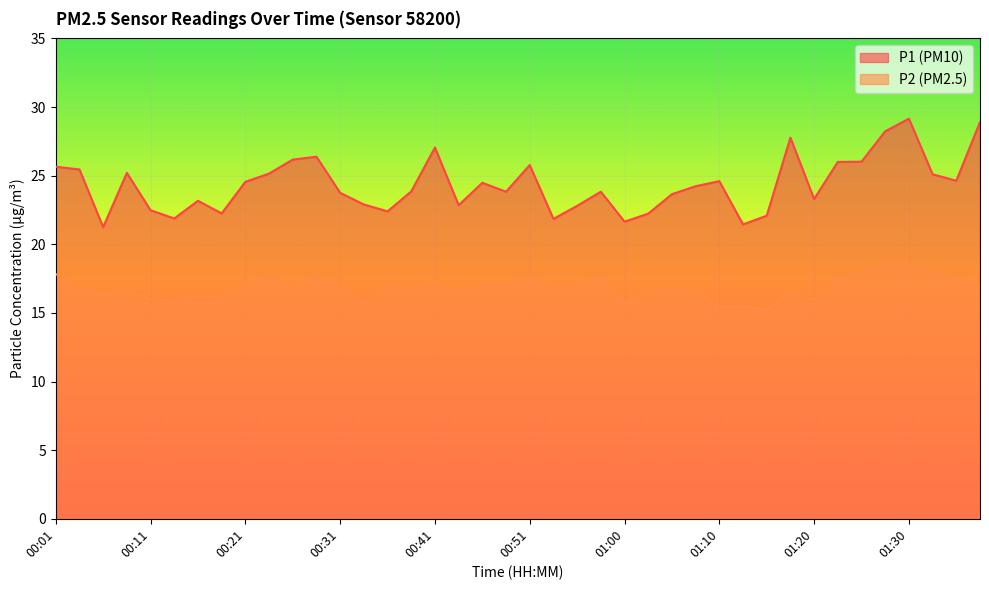

How many data points in P1 are above 24?

20